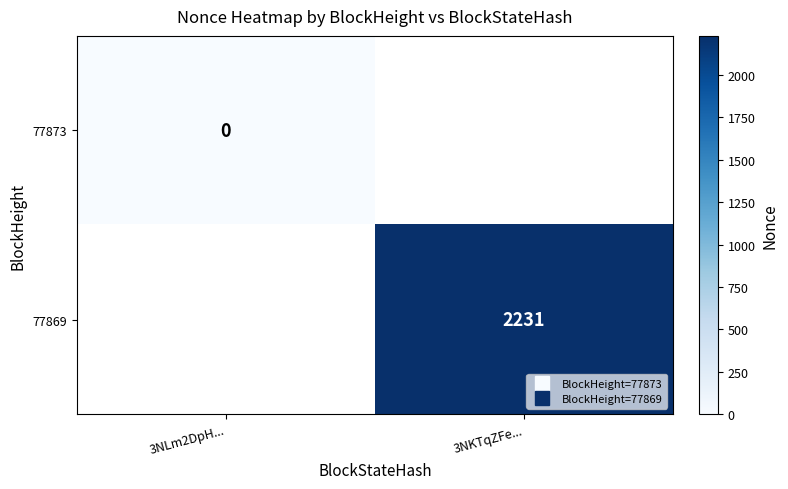

Is the value of 77873 at 3NLm2DpH... greater than the value of 77869 at 3NKTqZFe...?

No